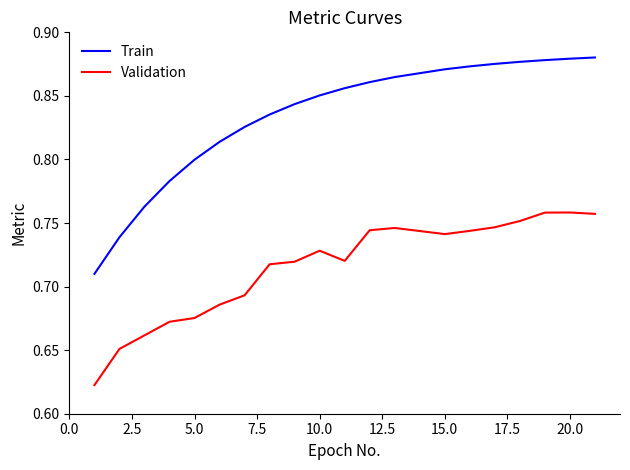

List the series in order of their peak value, lowest first.

Validation, Train